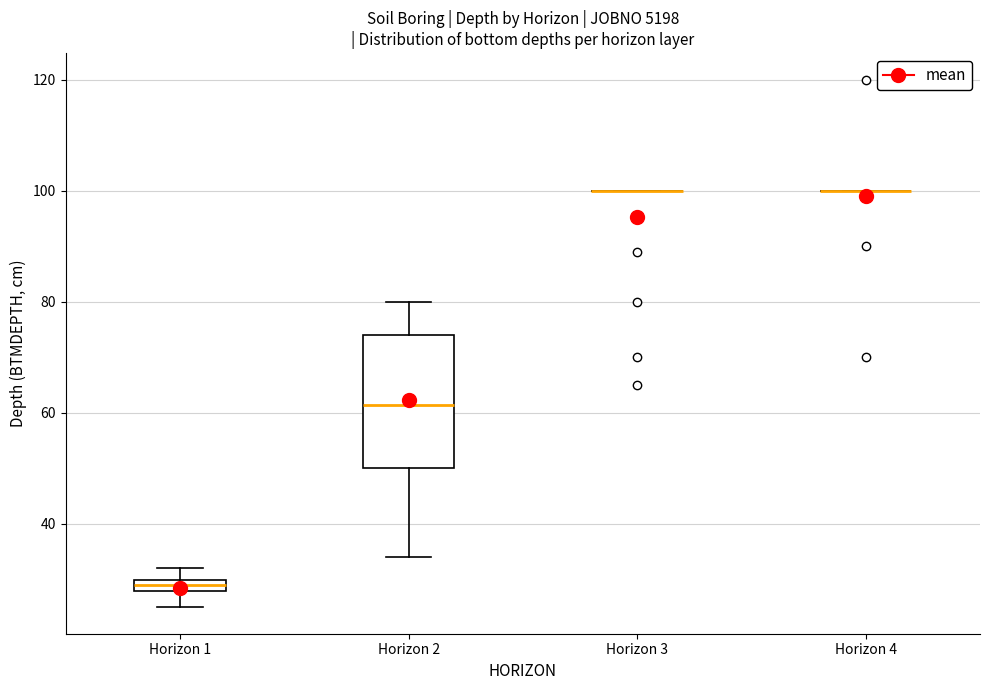

Comparing the boxes themselves (not the whiskers), which one is the tallest?

Horizon 2